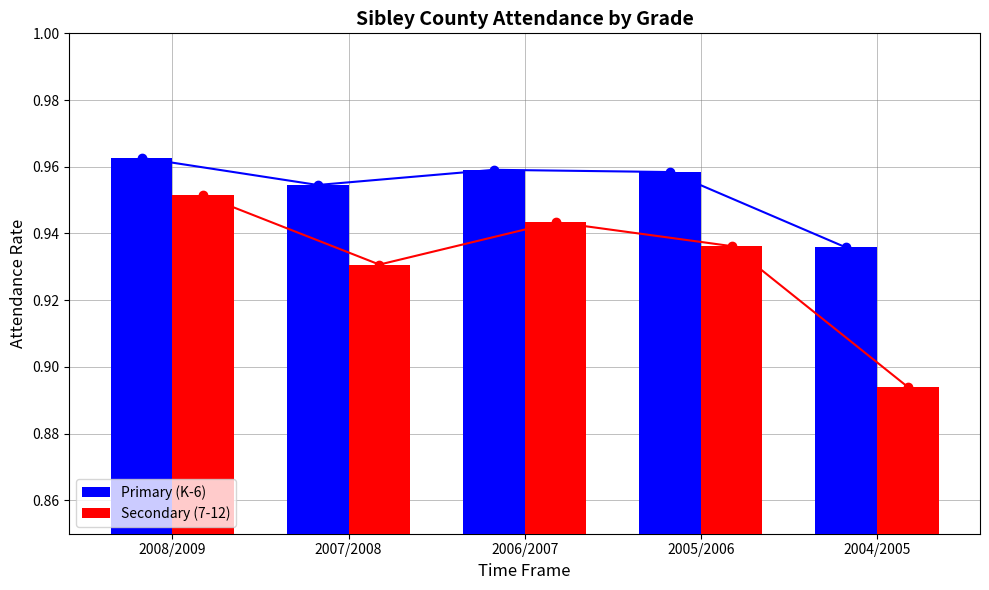

Which series has the widest spread of values?

Secondary (7-12)